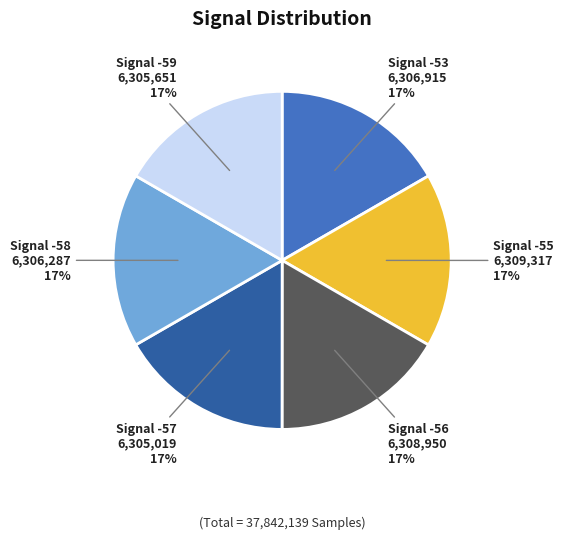

How many slices are in this pie chart?

6